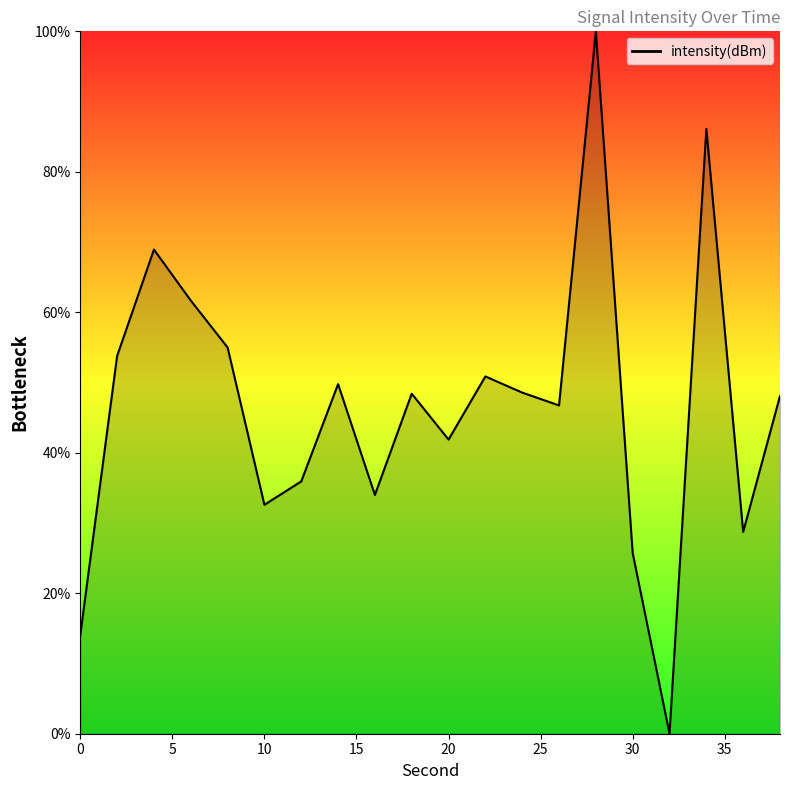

At which category does the data reach its first local peak?

4